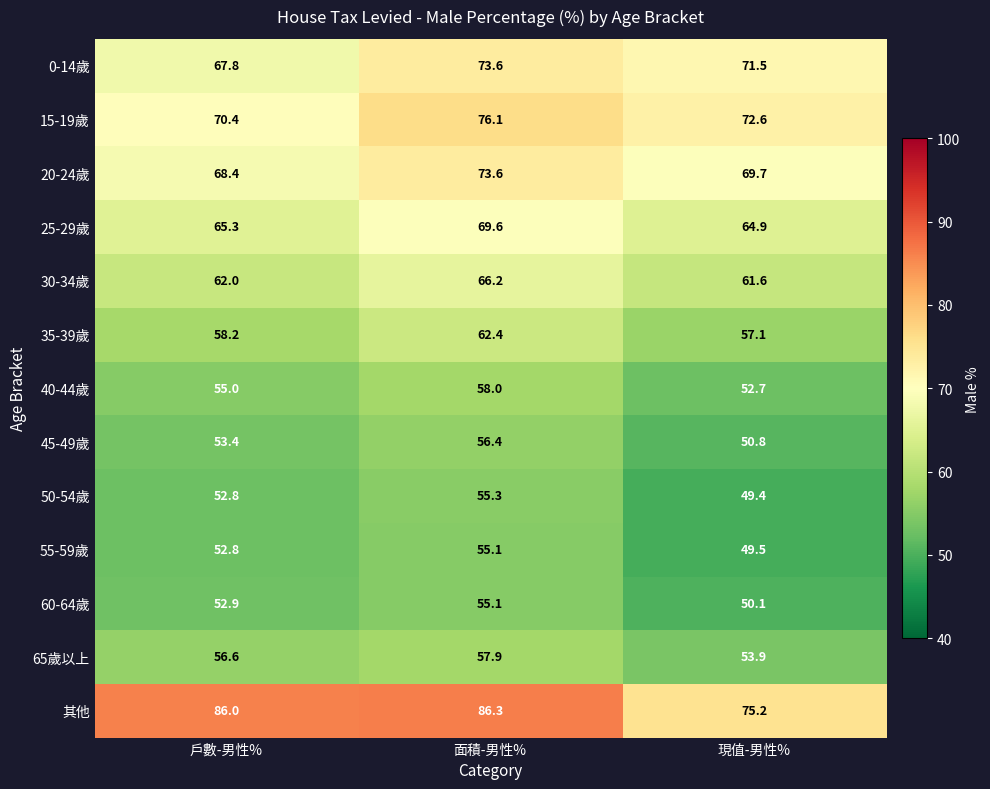

What is the sum of all 30-34歲 values?

189.8